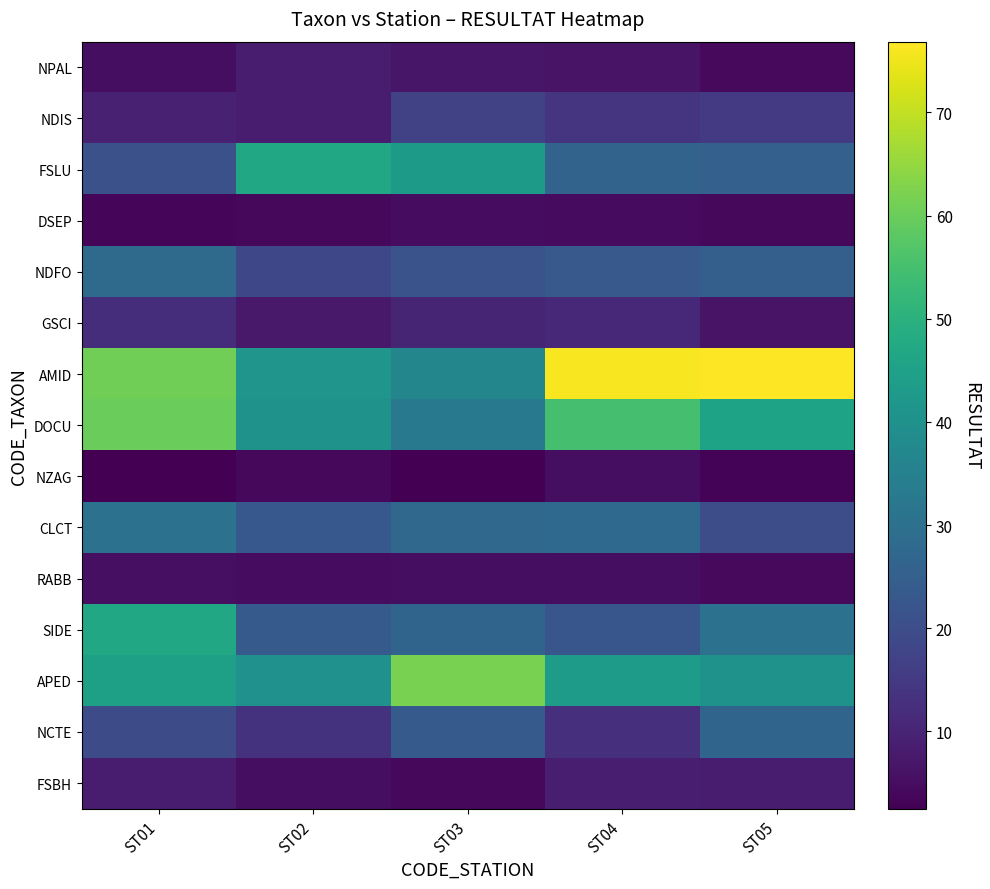

Rank the series at ST04 from highest to lowest value.

AMID, DOCU, APED, CLCT, FSLU, NDFO, SIDE, NDIS, NCTE, GSCI, FSBH, NPAL, NZAG, RABB, DSEP